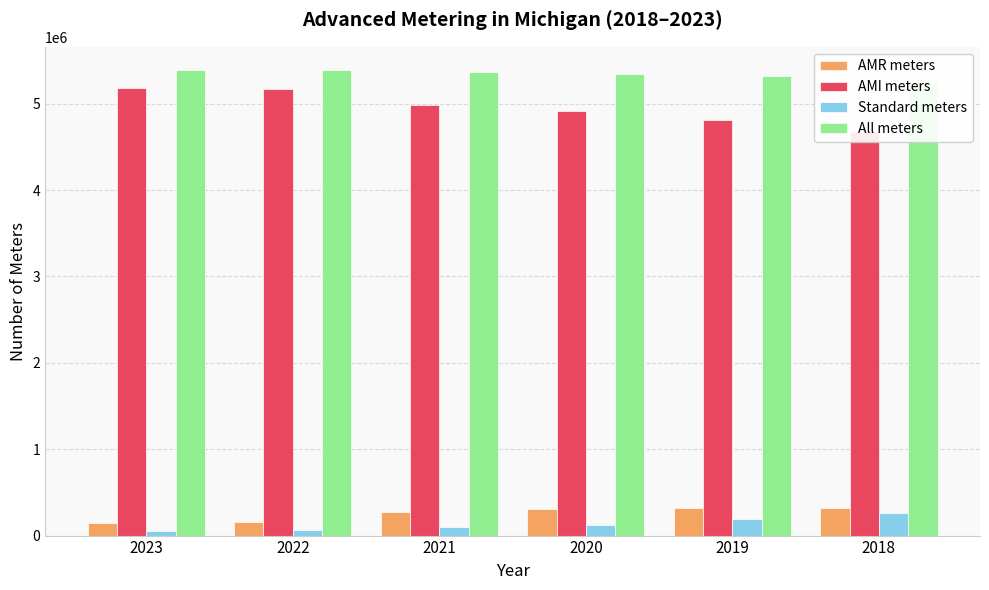

Which series changed the most between 2023 and 2019?

AMI meters